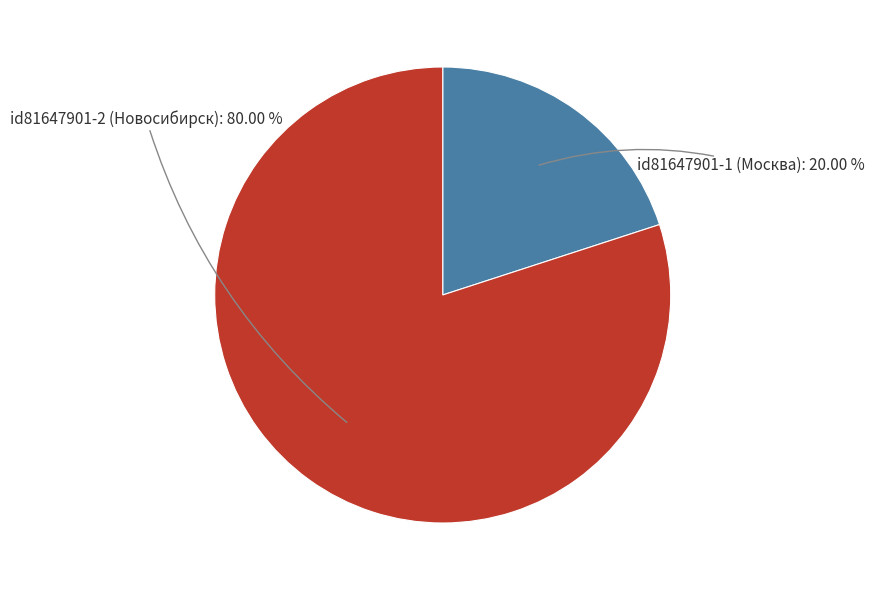

How many slices are in this pie chart?

2